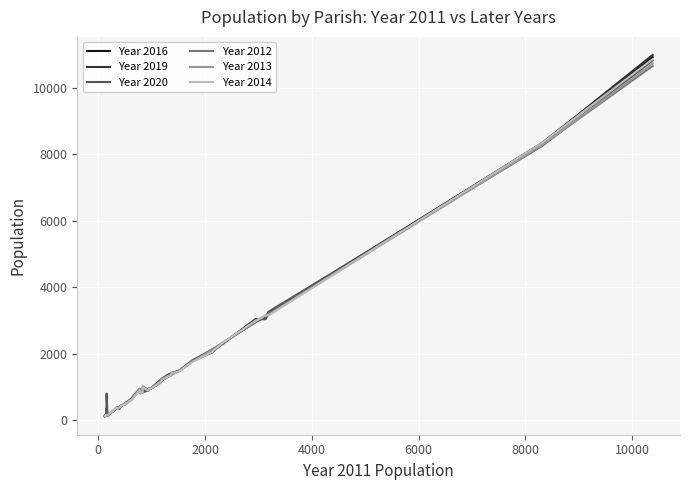

Which series has the widest spread of values?

Year 2019